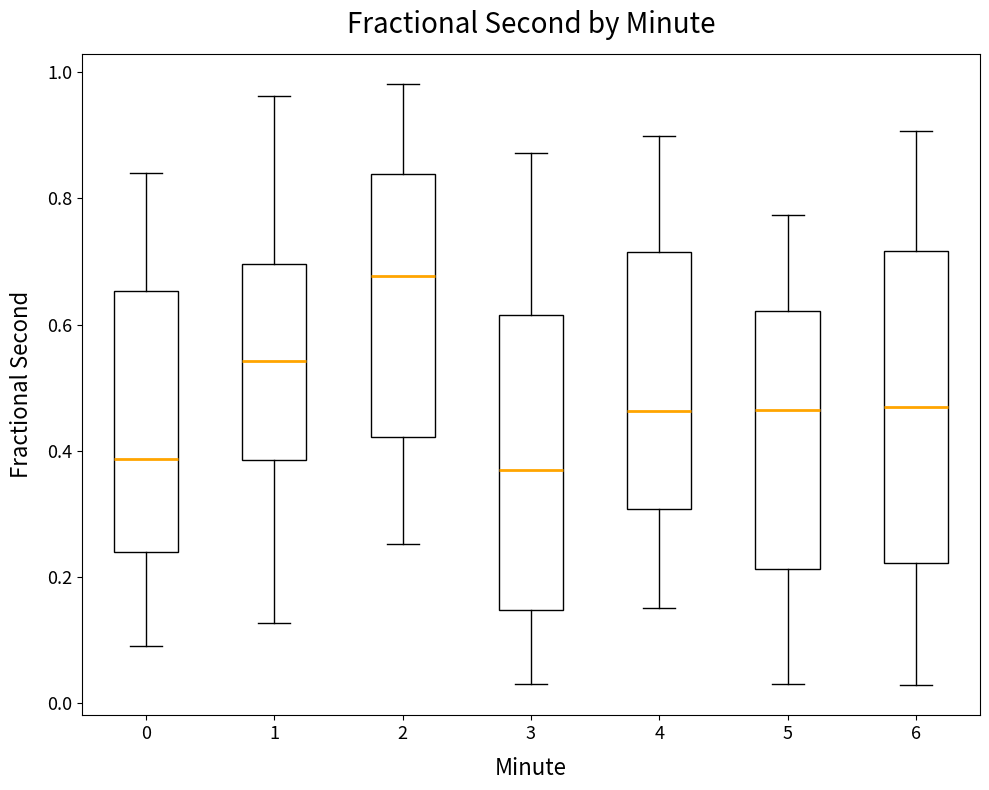

Comparing the boxes themselves (not the whiskers), which one is the tallest?

6